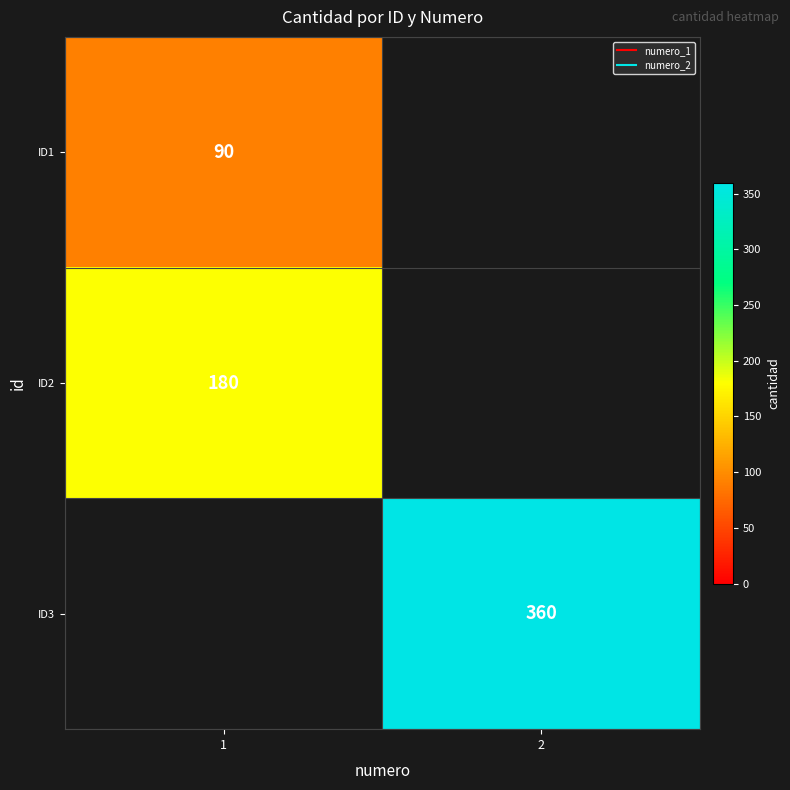

What is the sum of all ID2 values?

180